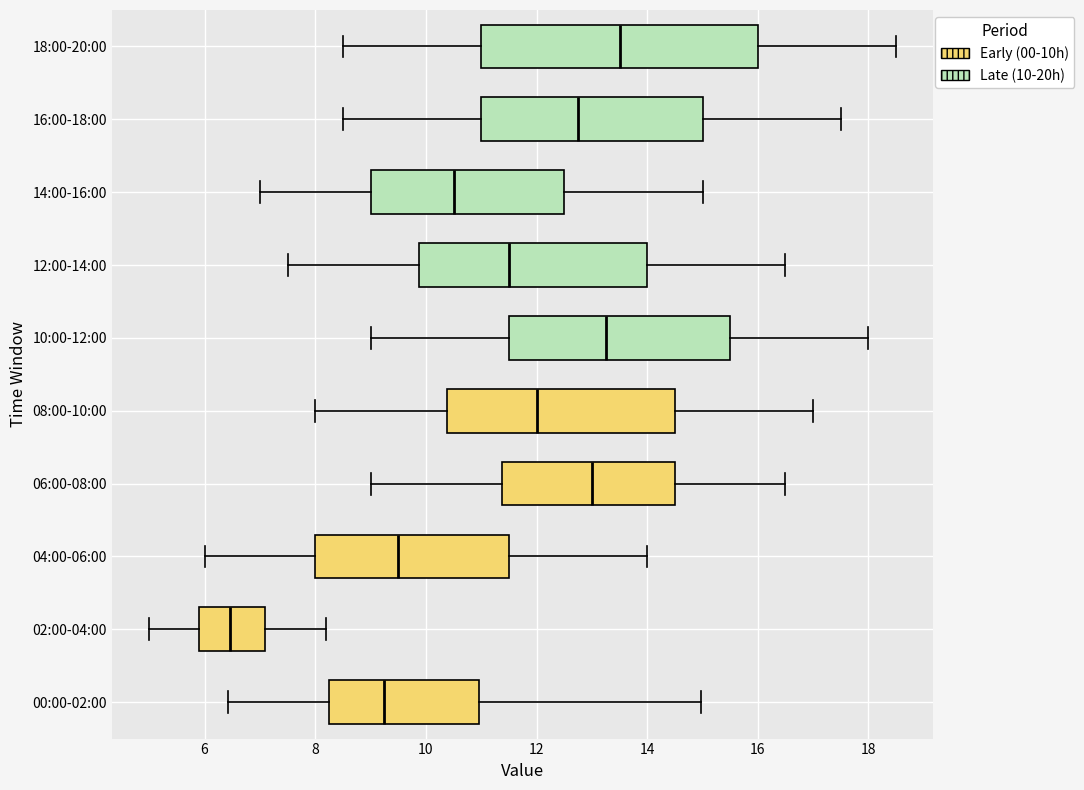

Comparing the boxes themselves (not the whiskers), which one is the widest?

18:00-20:00